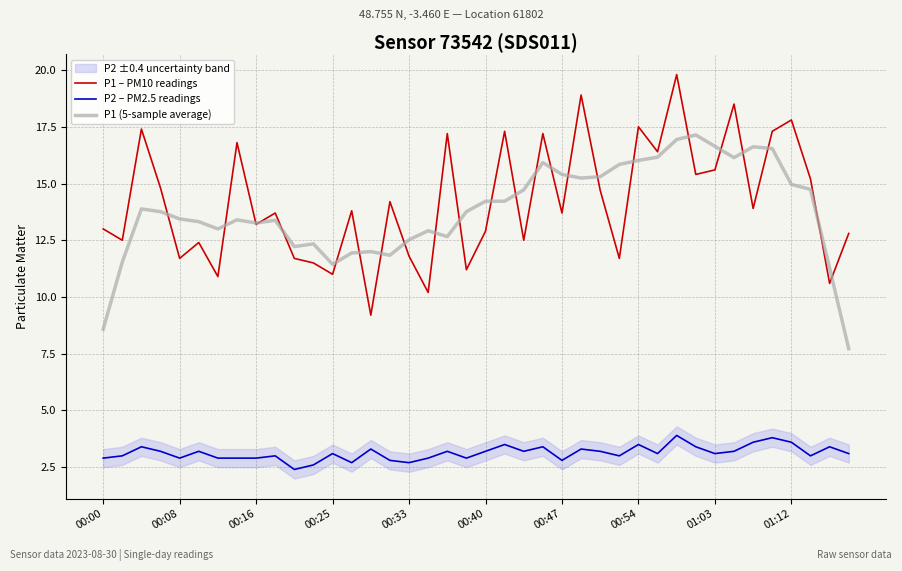

The value of P2 – PM2.5 readings at 00:33 is 1.7. True or false?

False